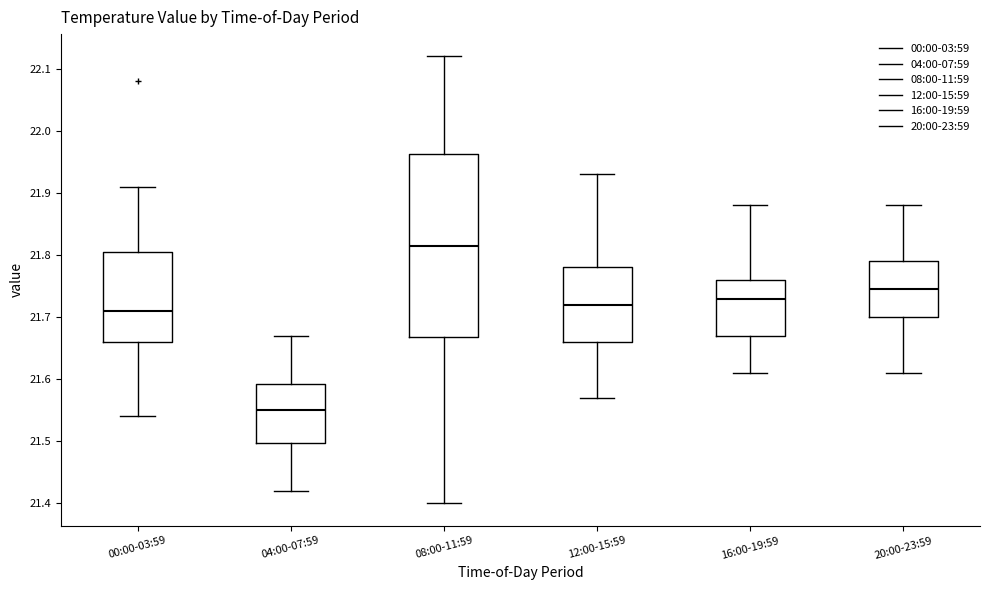

Reading left to right, read every box against the y-axis: the position of its median line, the range the box covers, and the ends of its whiskers. The values are not printed on the chart, so give them approximately, as read against the axis.

00:00-03:59: median 21.71, box 21.66 to 21.81, whiskers 21.54 to 21.91
04:00-07:59: median 21.55, box 21.50 to 21.59, whiskers 21.42 to 21.67
08:00-11:59: median 21.82, box 21.67 to 21.96, whiskers 21.40 to 22.12
12:00-15:59: median 21.72, box 21.66 to 21.78, whiskers 21.57 to 21.93
16:00-19:59: median 21.73, box 21.67 to 21.76, whiskers 21.61 to 21.88
20:00-23:59: median 21.75, box 21.70 to 21.79, whiskers 21.61 to 21.88